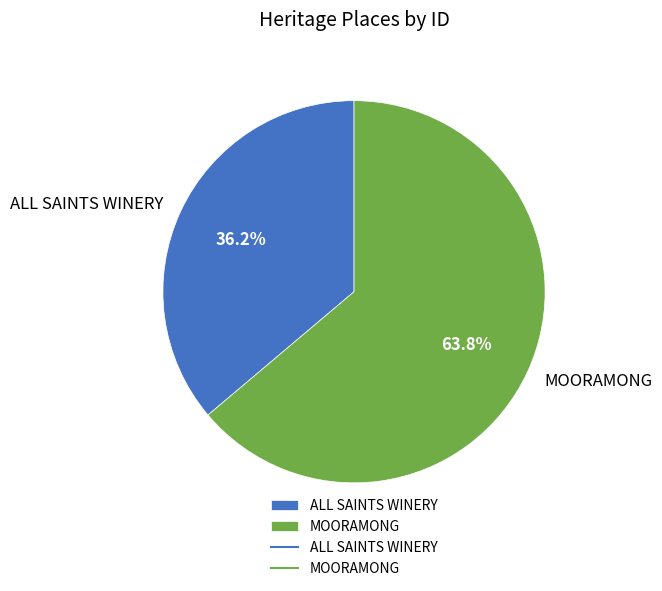

What is the total percentage of ALL SAINTS WINERY and MOORAMONG?

100.0%